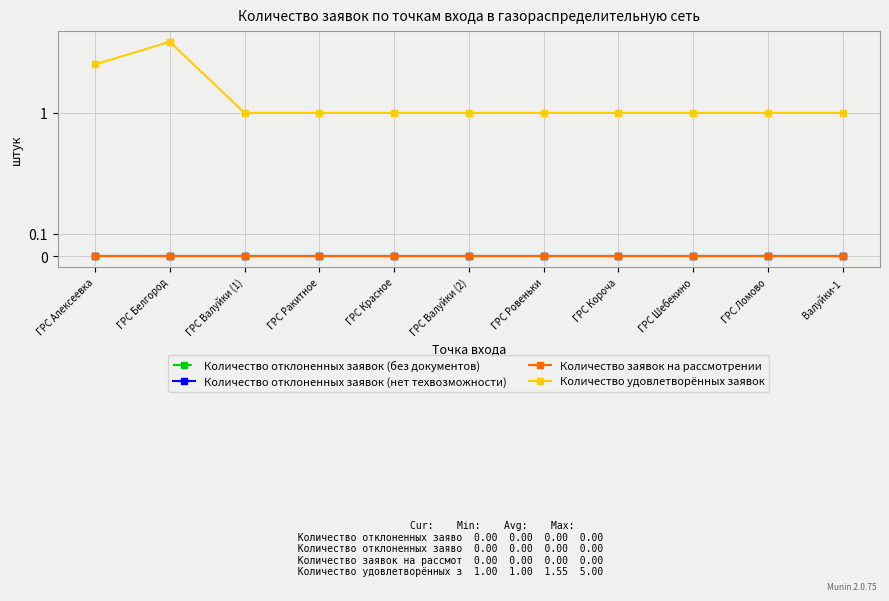

True or false: Количество отклоненных заявок (без документов) has more than 2 interior local peaks.

False